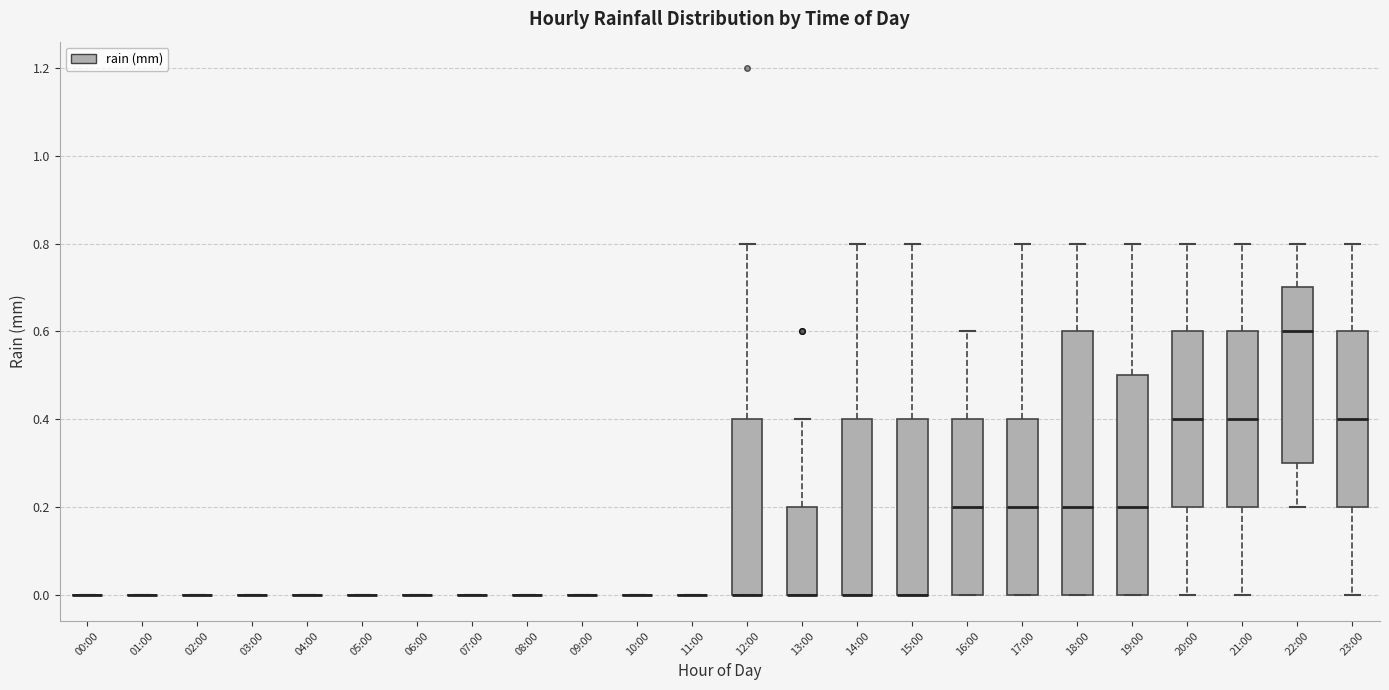

Comparing the boxes themselves (not the whiskers), which one is the tallest?

18:00